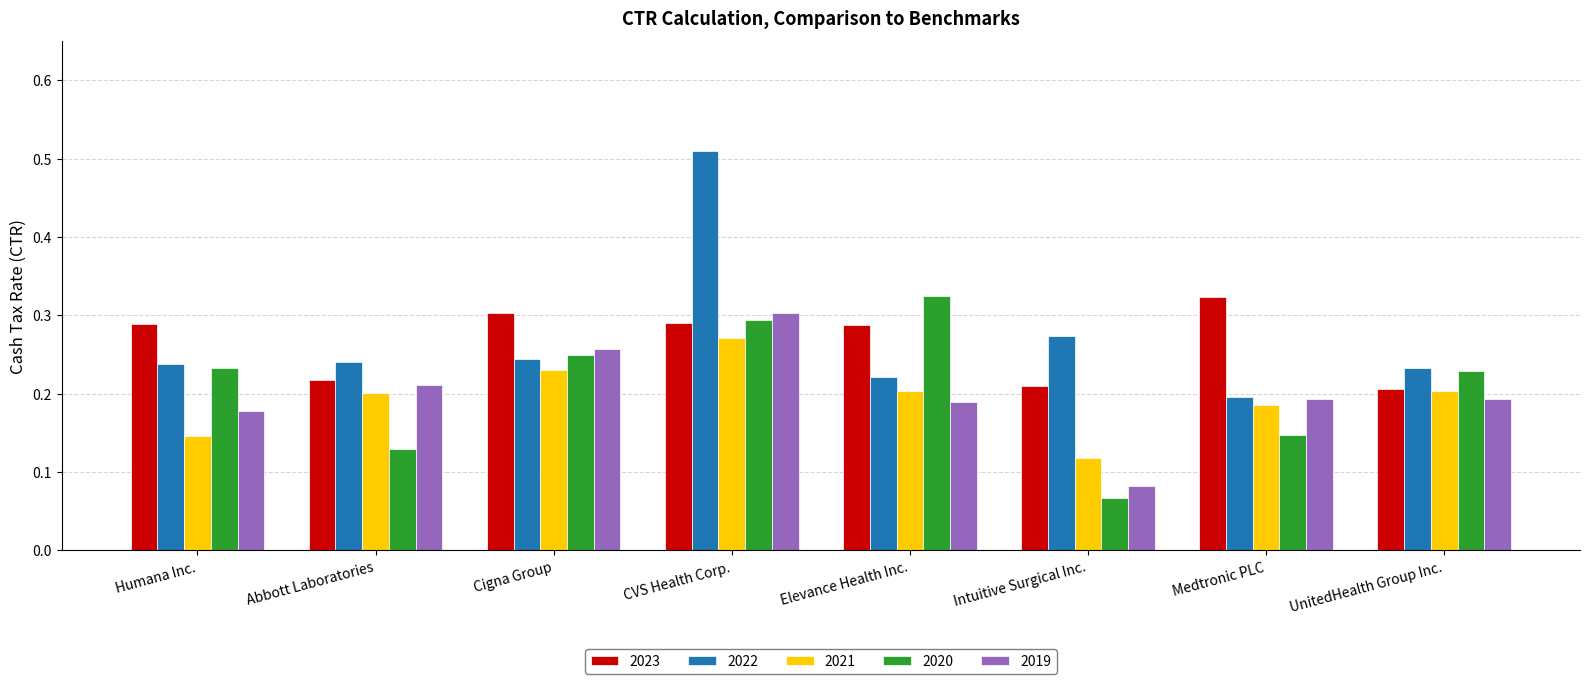

Between Humana Inc. and Cigna Group, which series saw the biggest shift?

2021